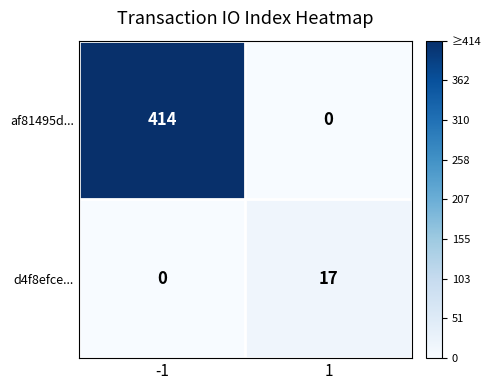

Which series has the largest range (max minus min)?

af81495d...